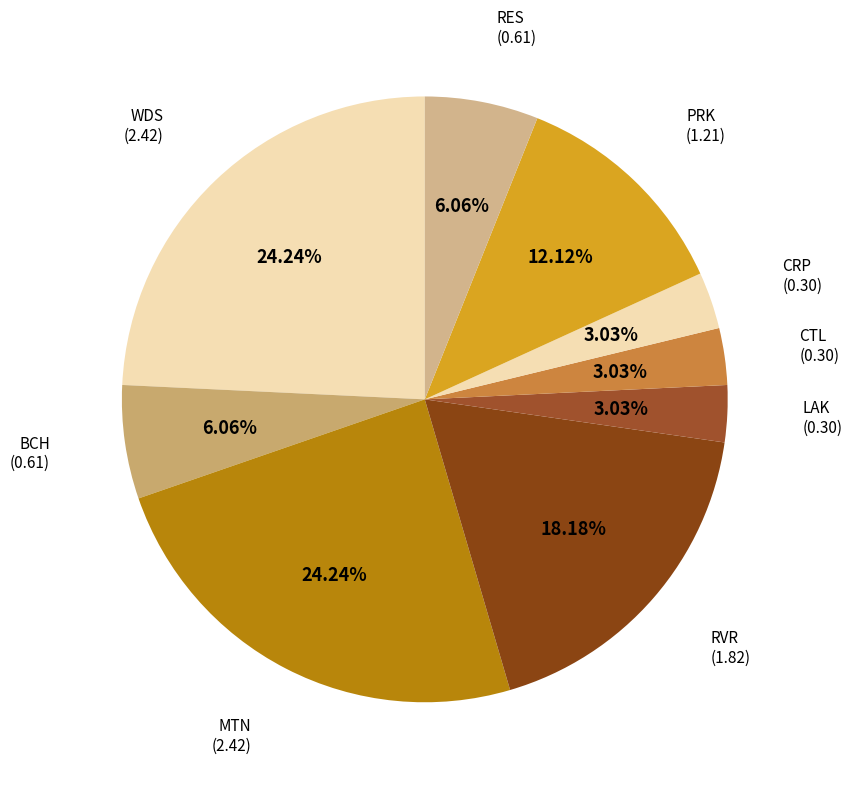

How many segments does this pie chart have?

9